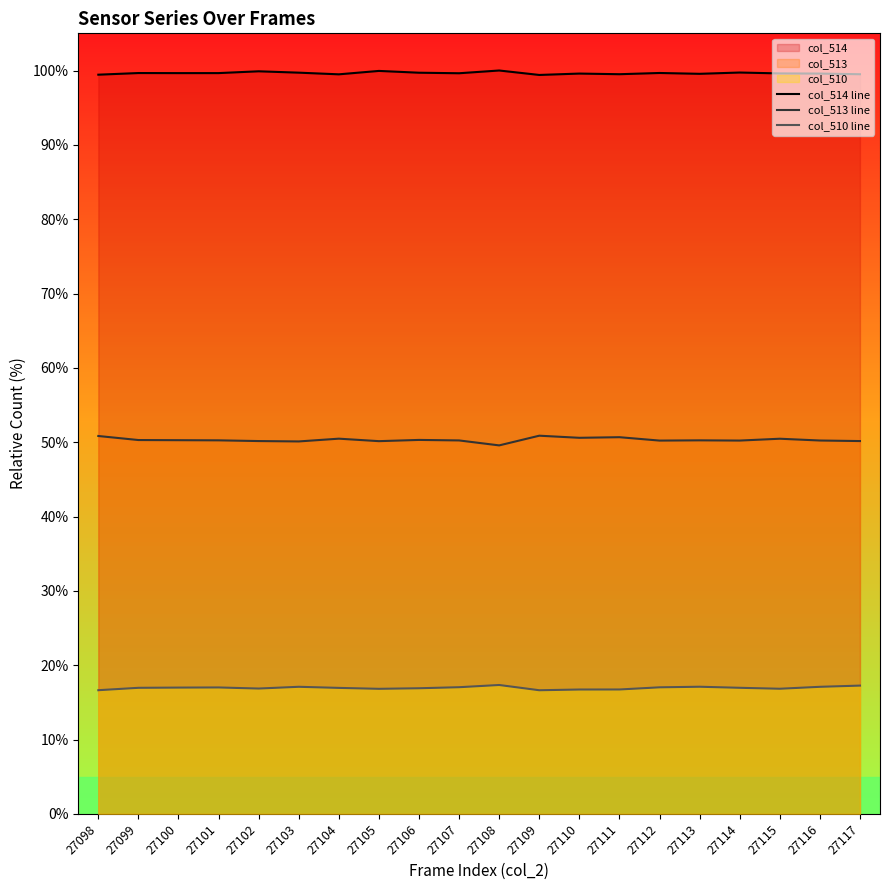

Reading left to right, list all the values displayed in this chart.

col_514 line: 99.4	99.7	99.6	99.7	99.9	99.7	99.5	99.9	99.7	99.6	100.0	99.4	99.6	99.5	99.7	99.6	99.7	99.6	99.6	99.5
col_513 line: 50.8	50.3	50.3	50.2	50.2	50.1	50.5	50.1	50.3	50.2	49.6	50.9	50.6	50.7	50.2	50.2	50.2	50.5	50.2	50.2
col_510 line: 16.6	17.0	17.0	17.0	16.9	17.1	16.9	16.8	16.9	17.0	17.3	16.6	16.7	16.7	17.0	17.1	17.0	16.8	17.1	17.3